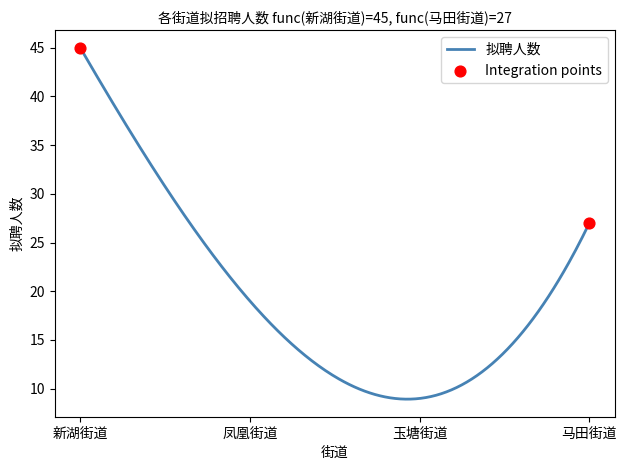

What is the difference between the maximum and minimum values?

36.1